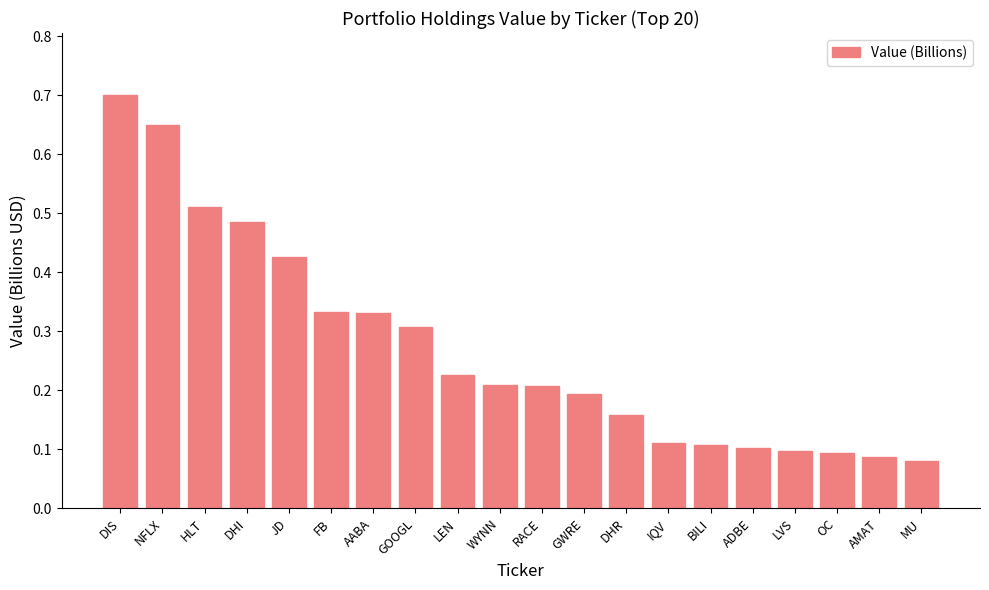

Which has a higher value, GOOGL or OC?

GOOGL